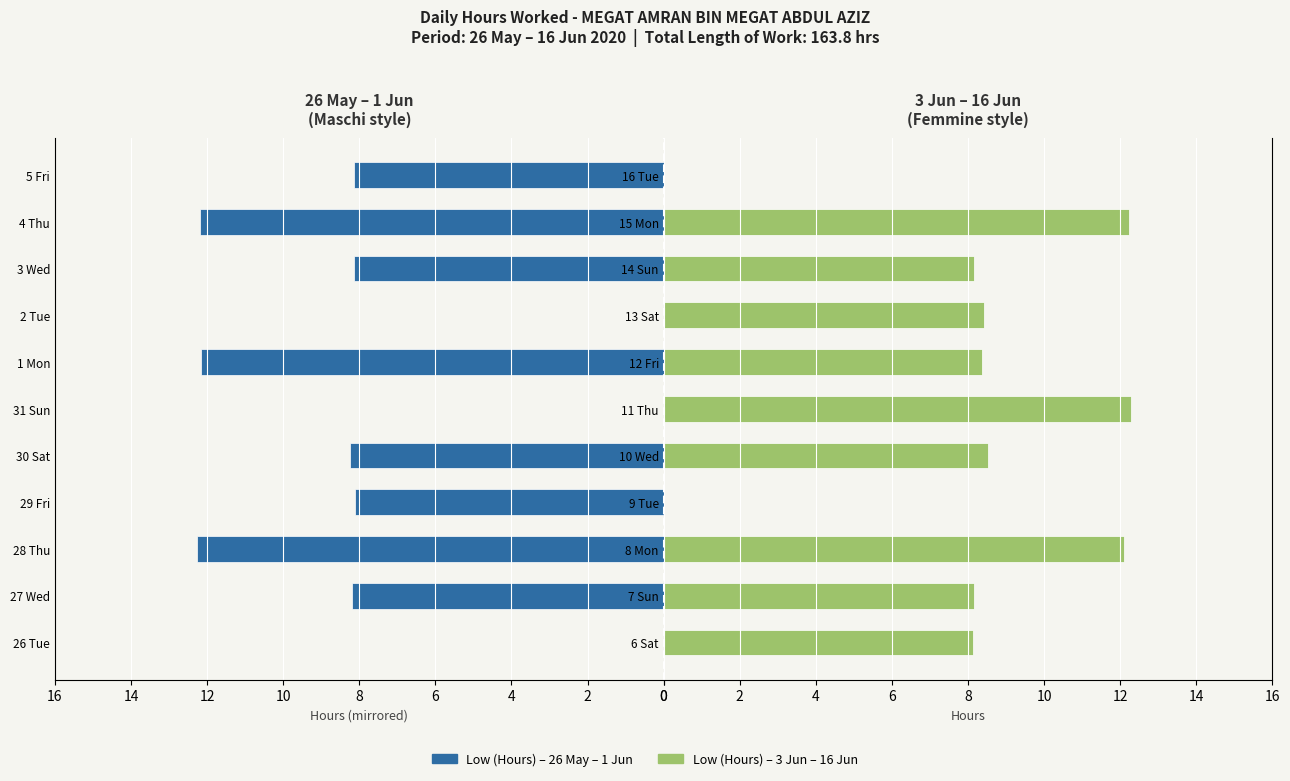

How many values in the Low (Hours) – Days 3 Jun – 16 Jun series exceed 8?

9